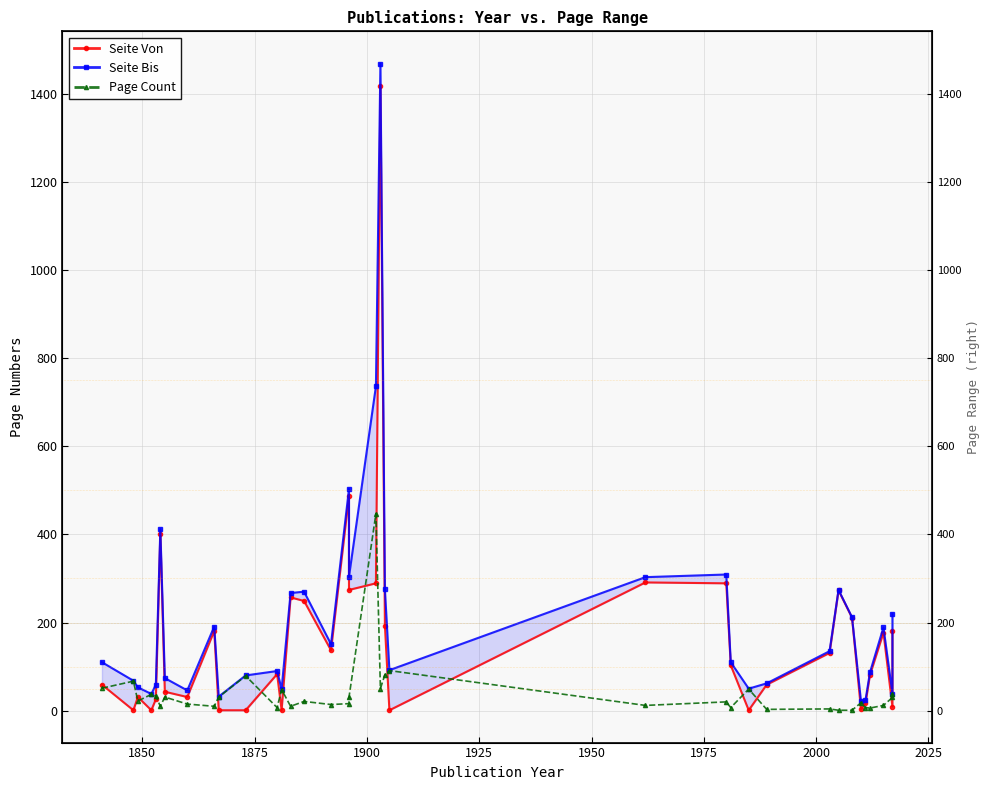

List the series in order of their overall mean, highest first.

Seite Bis, Seite Von, Page Count